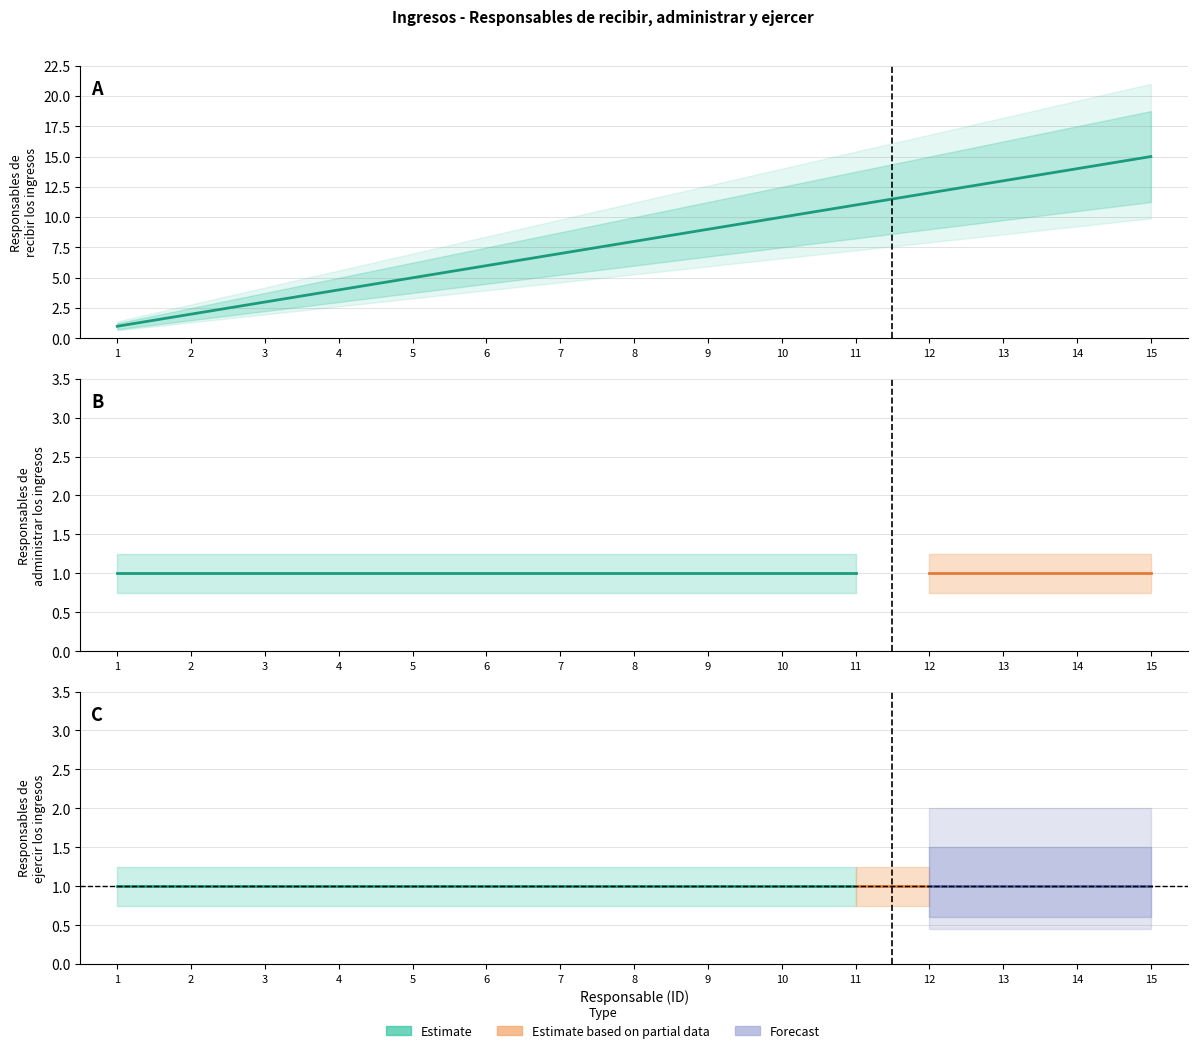

True or false: Responsables de administrar los ingresos has more than 2 points higher than both neighbors.

False